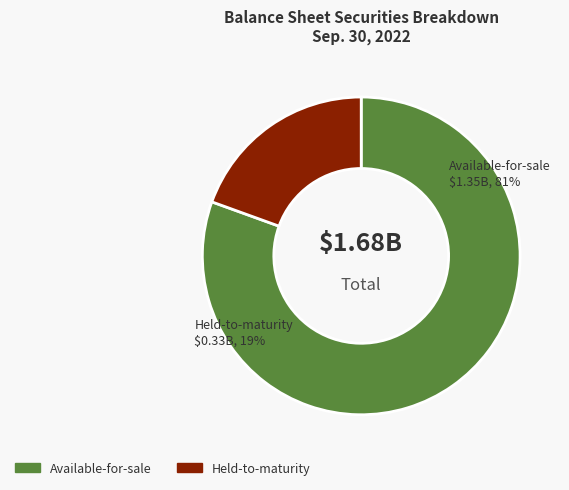

To the nearest percent, what percentage of the pie is Debt securities, held-to-maturity?

19%